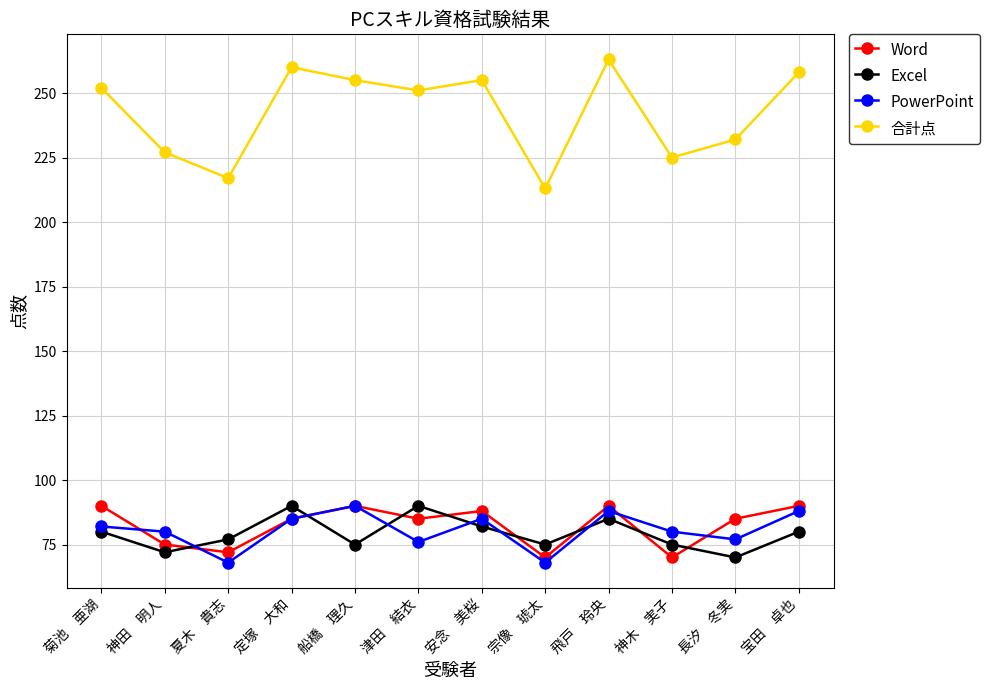

Where is the first local maximum for Excel?

定塚　大和